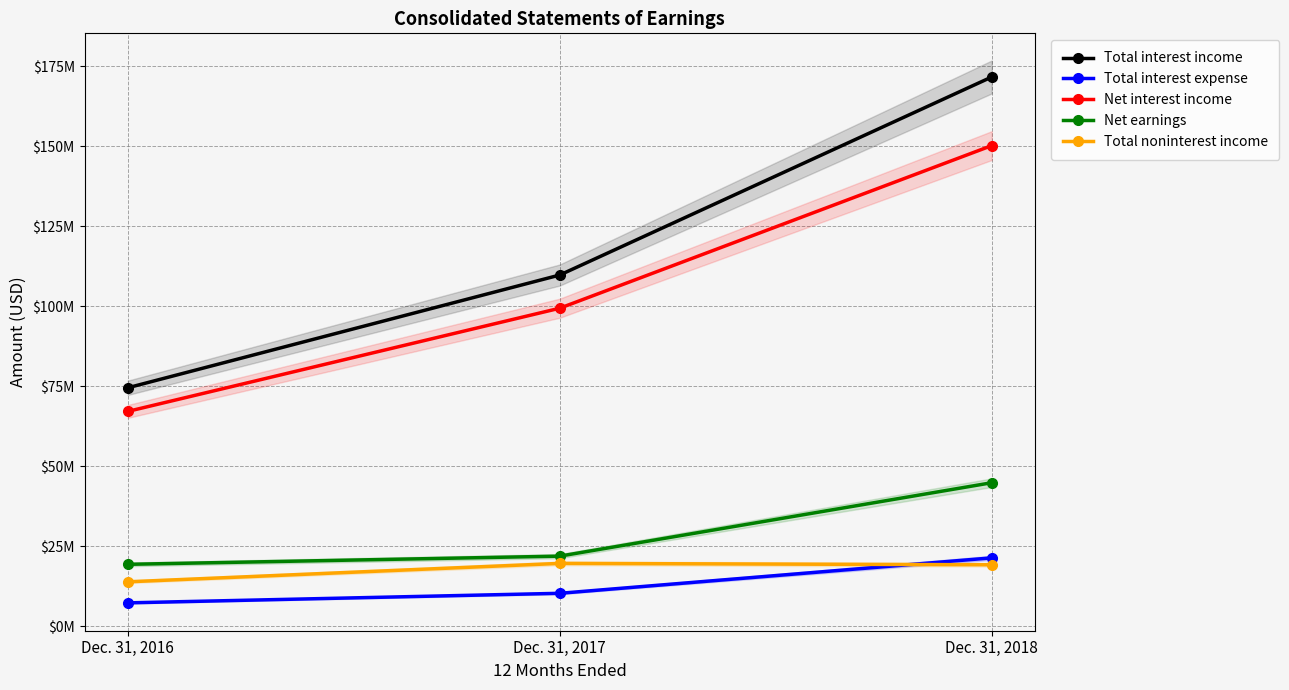

What is the approximate value of Net earnings at Dec. 31, 2017?

21975000